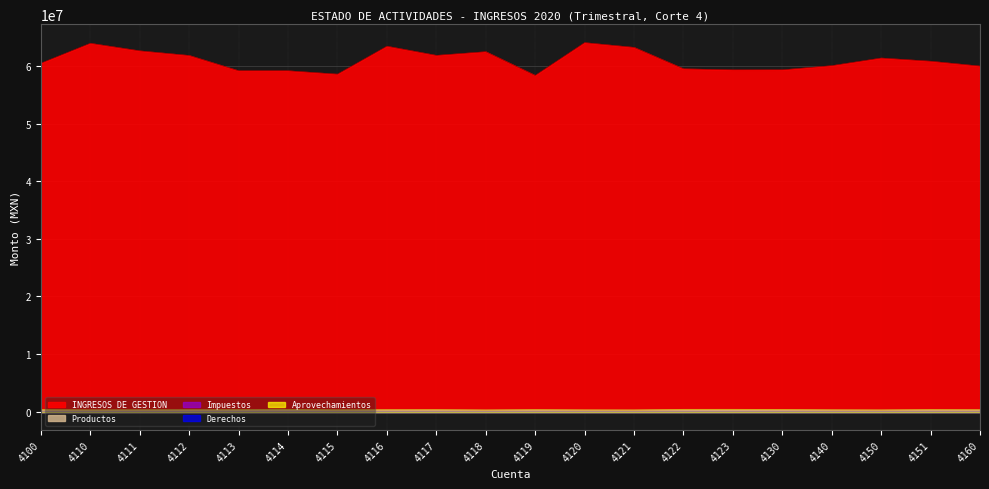

True or false: Productos and Derechos intersect in this chart.

False